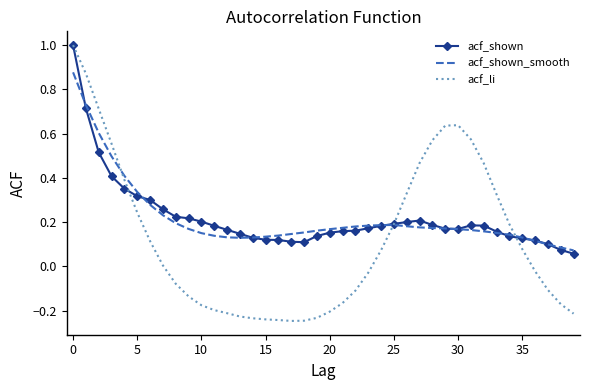

What is the greatest value displayed?

1.0